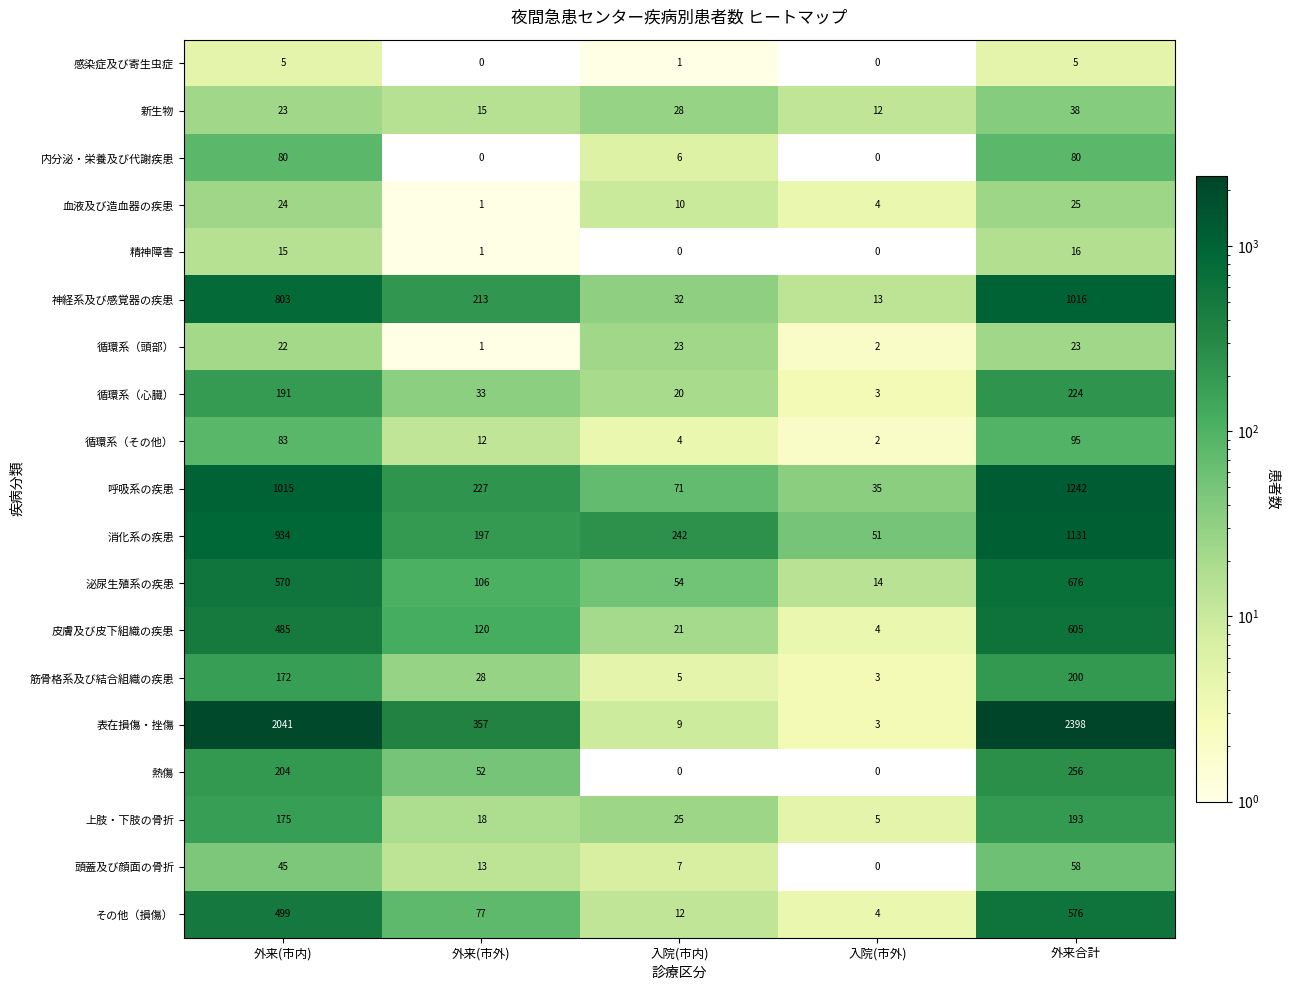

What is the total value across all series at 入院(市内)?

570